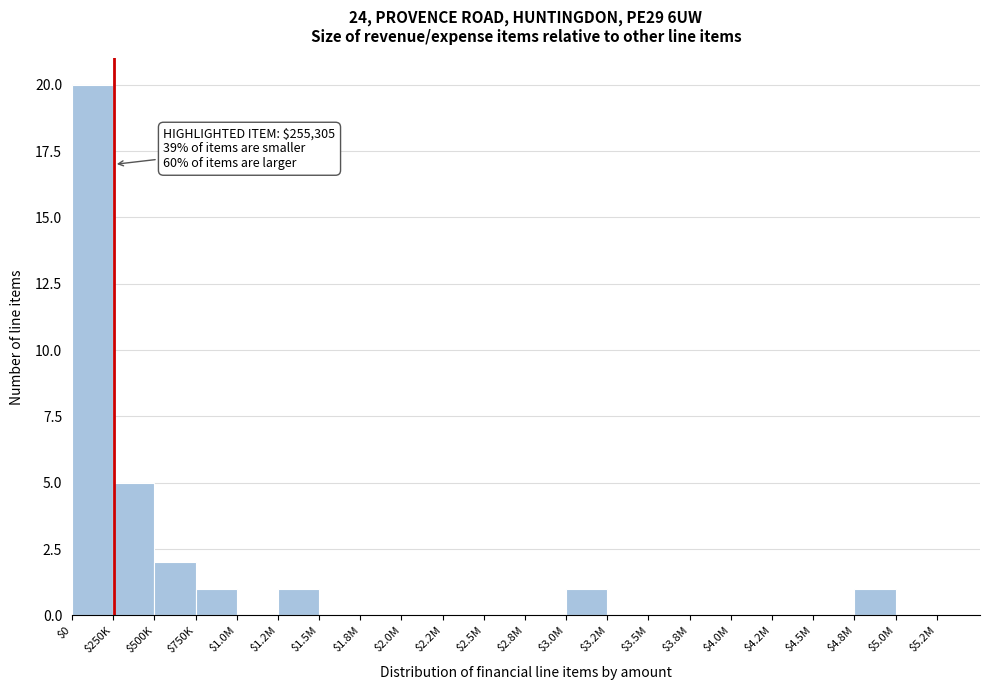

Is it true that the value at $1.0M is -14?

False